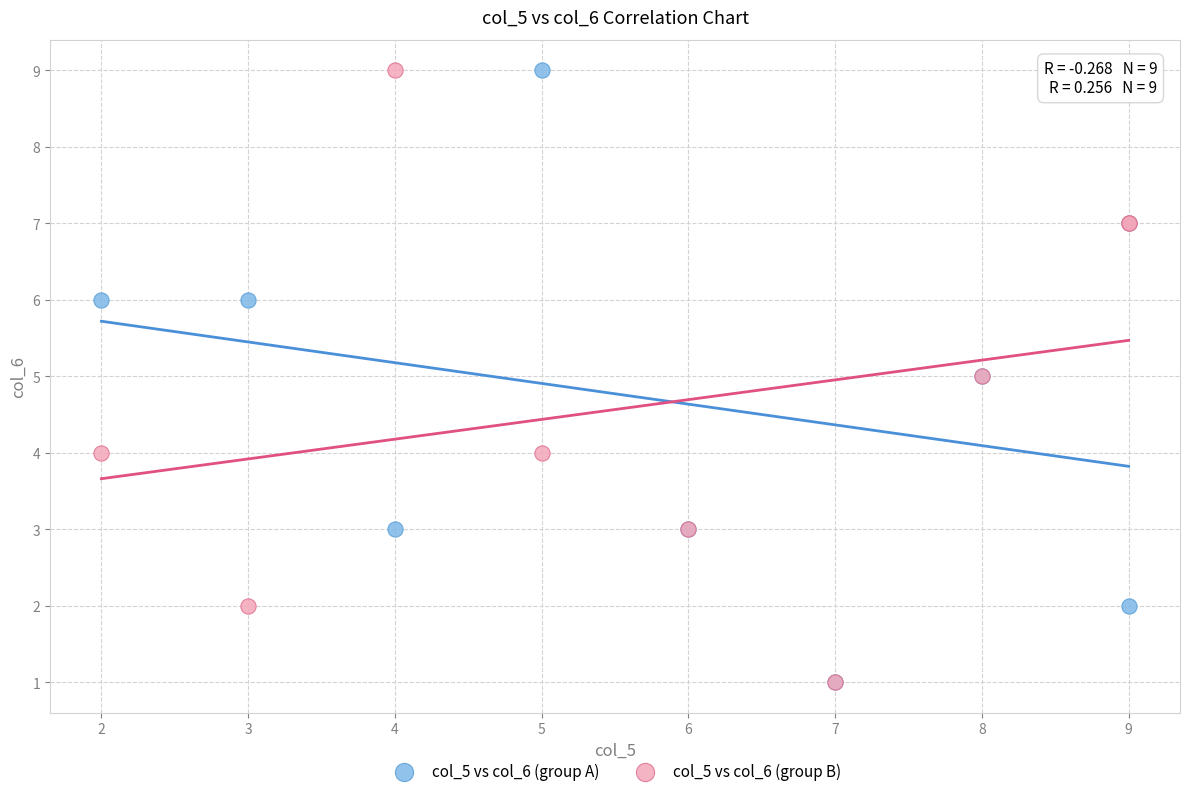

What are all the series names shown in the legend?

col_5 vs col_6 (group A), col_5 vs col_6 (group B)